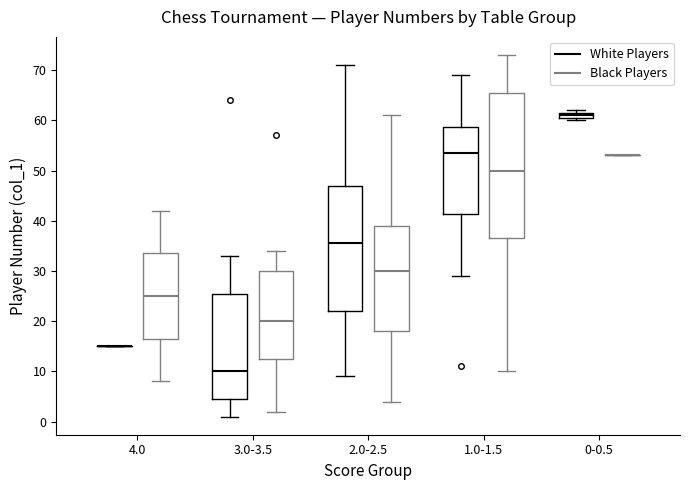

Where is the upper edge of the box for 3.0-3.5 (Black Players) on the y-axis? The values are not printed on the chart, so give them approximately, as read against the axis.

30